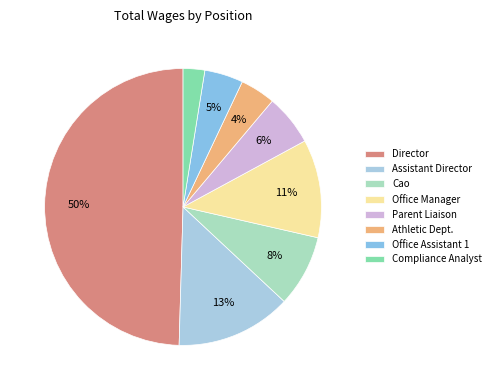

True or false: Compliance Analyst accounts for 3% of the total.

True